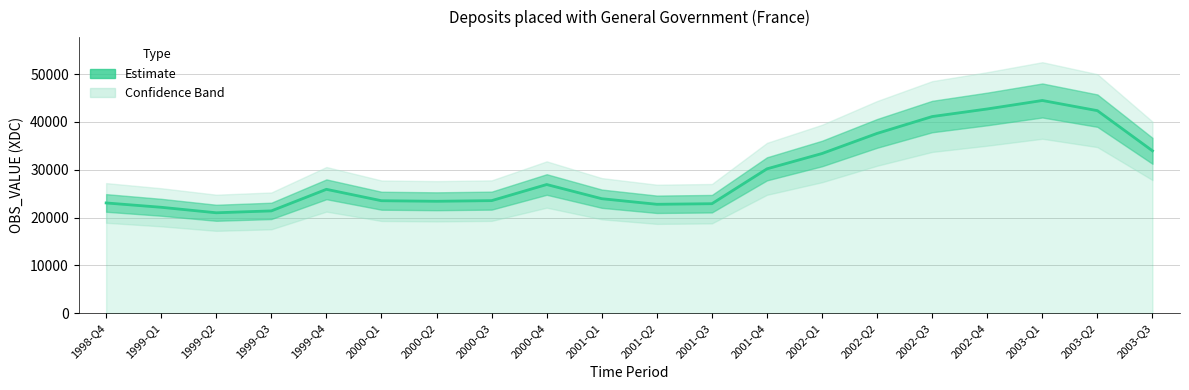

List the labels in order of value, smallest first.

1999-Q2, 1999-Q3, 1999-Q1, 2001-Q2, 2001-Q3, 1998-Q4, 2000-Q2, 2000-Q1, 2000-Q3, 2001-Q1, 1999-Q4, 2000-Q4, 2001-Q4, 2002-Q1, 2003-Q3, 2002-Q2, 2002-Q3, 2003-Q2, 2002-Q4, 2003-Q1